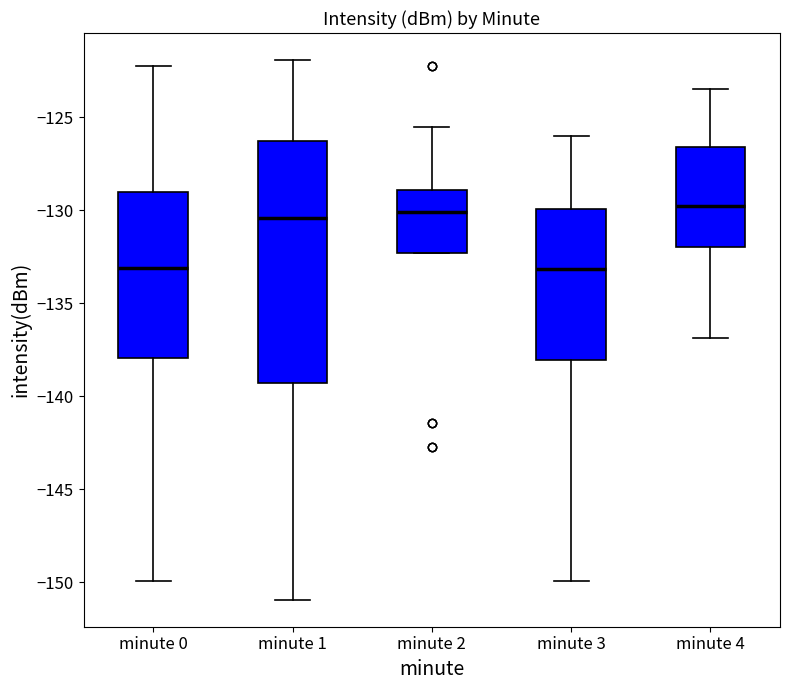

Which box is the tallest, from its lower edge to its upper edge?

minute 1